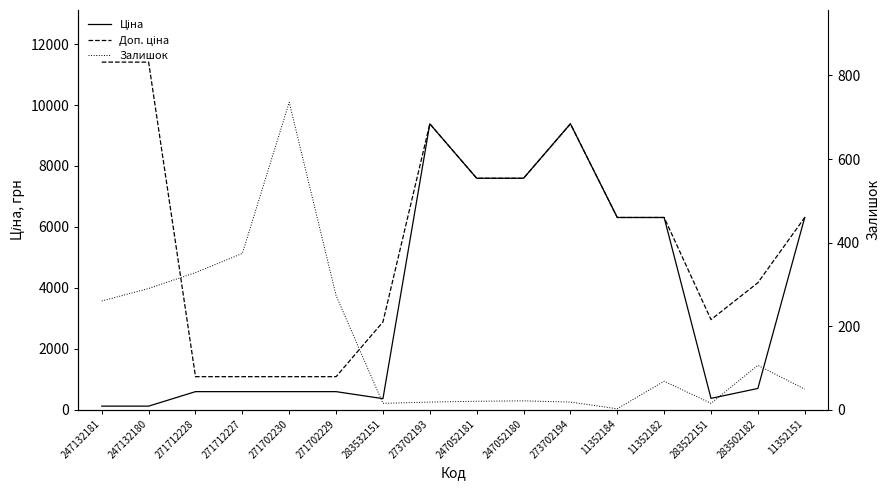

True or false: Залишок and Ціна intersect in this chart.

True